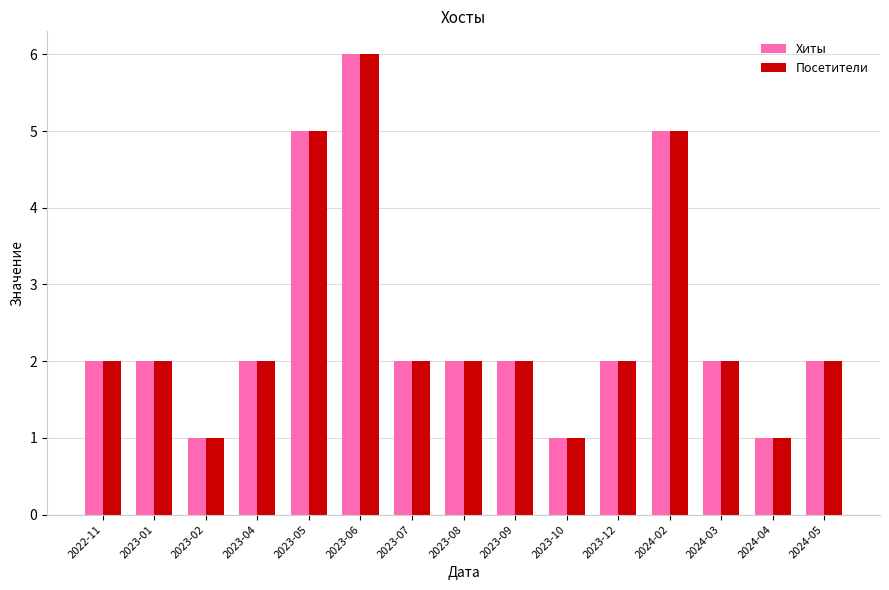

Is the value of Посетители at 2023-10 greater than the value of Хиты at 2024-03?

No